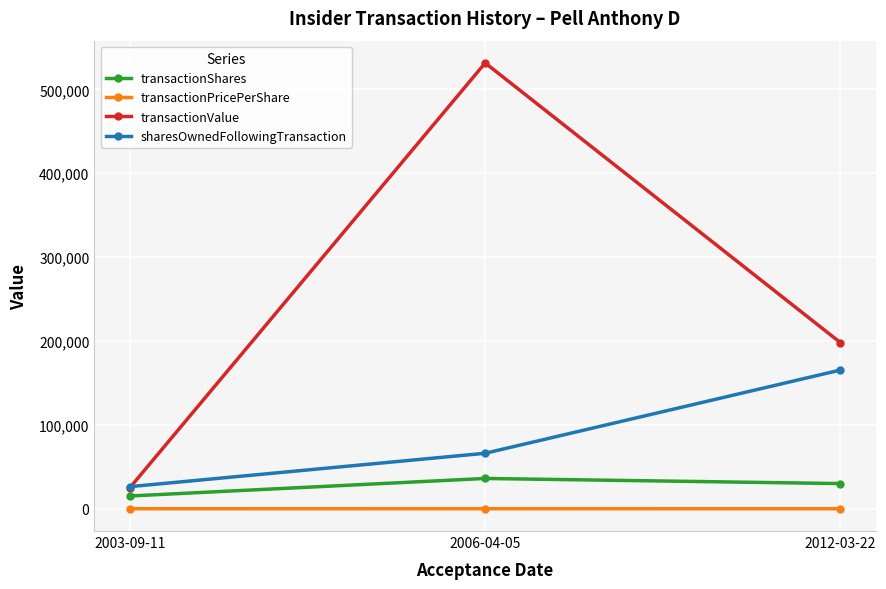

What is the label of the 3rd point from the right?

2003-09-11